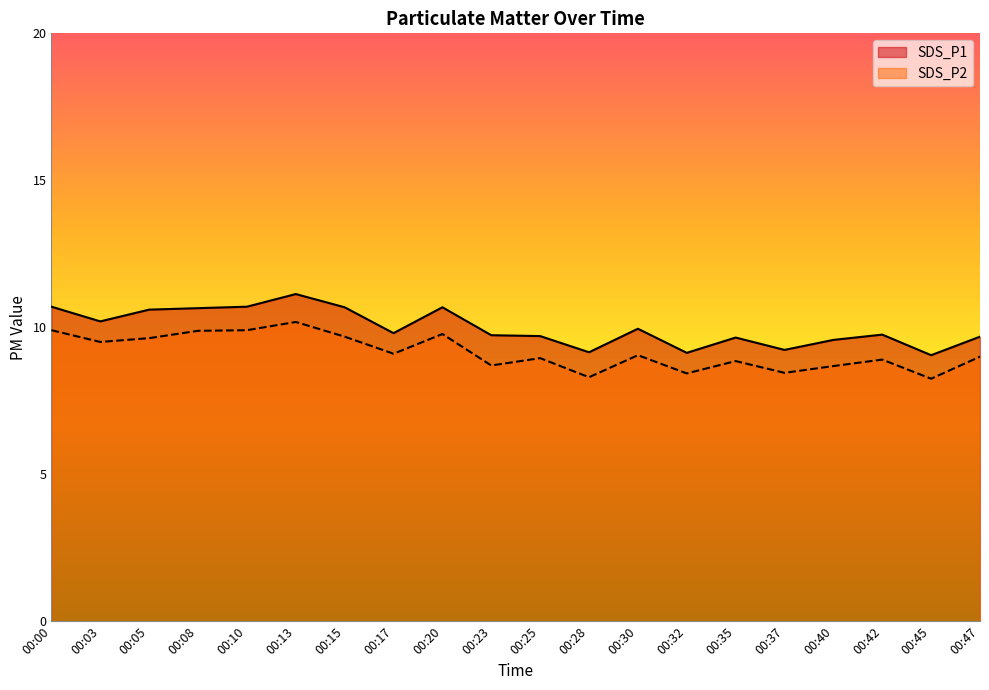

Reading left to right, extract all data points from this chart.

SDS_P1: 10.7	10.2	10.6	10.7	10.7	11.1	10.7	9.8	10.7	9.7	9.7	9.2	9.9	9.1	9.7	9.2	9.6	9.8	9.1	9.7
SDS_P2: 9.9	9.5	9.6	9.9	9.9	10.2	9.7	9.1	9.8	8.7	8.9	8.3	9.1	8.4	8.8	8.4	8.7	8.9	8.2	9.0